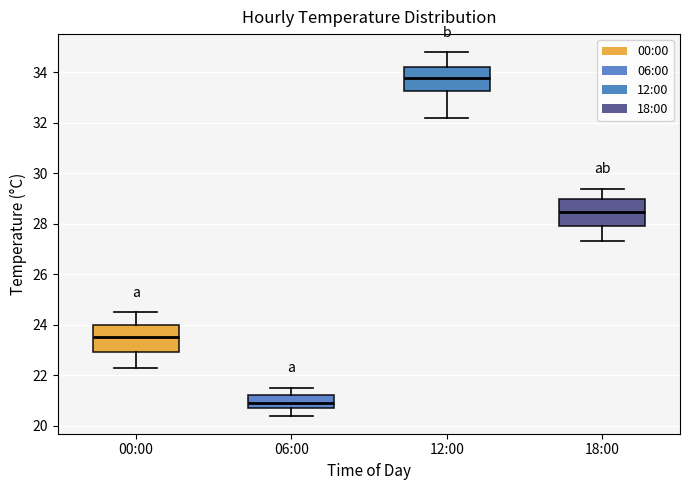

Which box's median line is the highest?

12:00